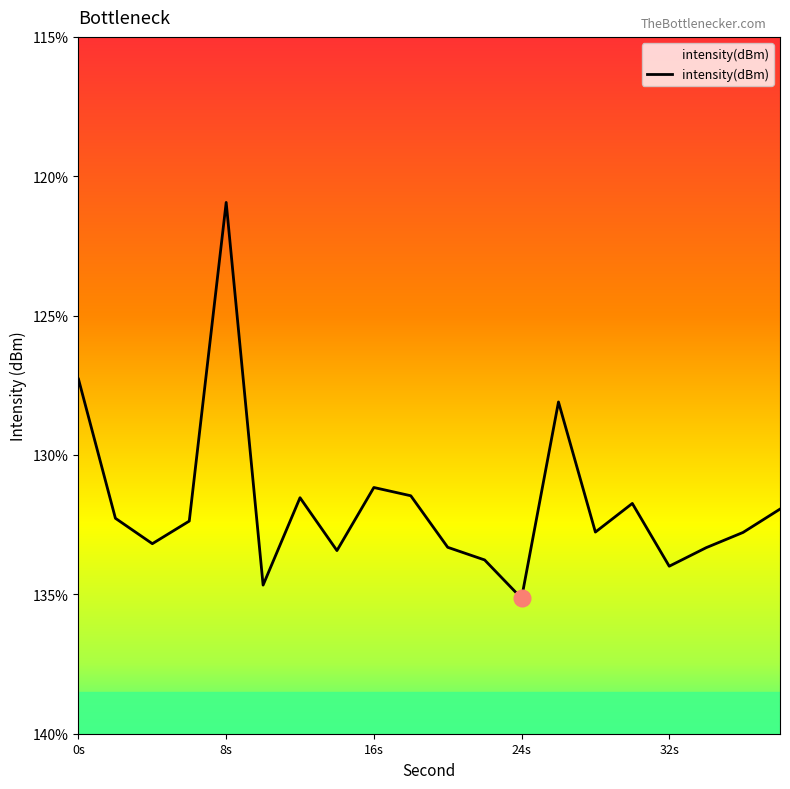

Is this an area chart (filled region under the line)?

No